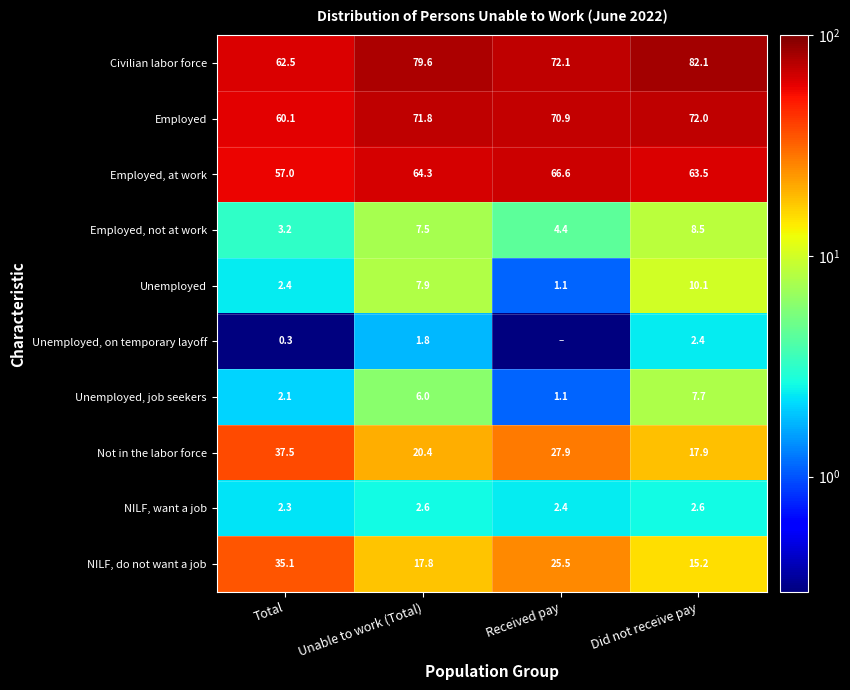

What is the minimum value for Employed, not at work?

3.2